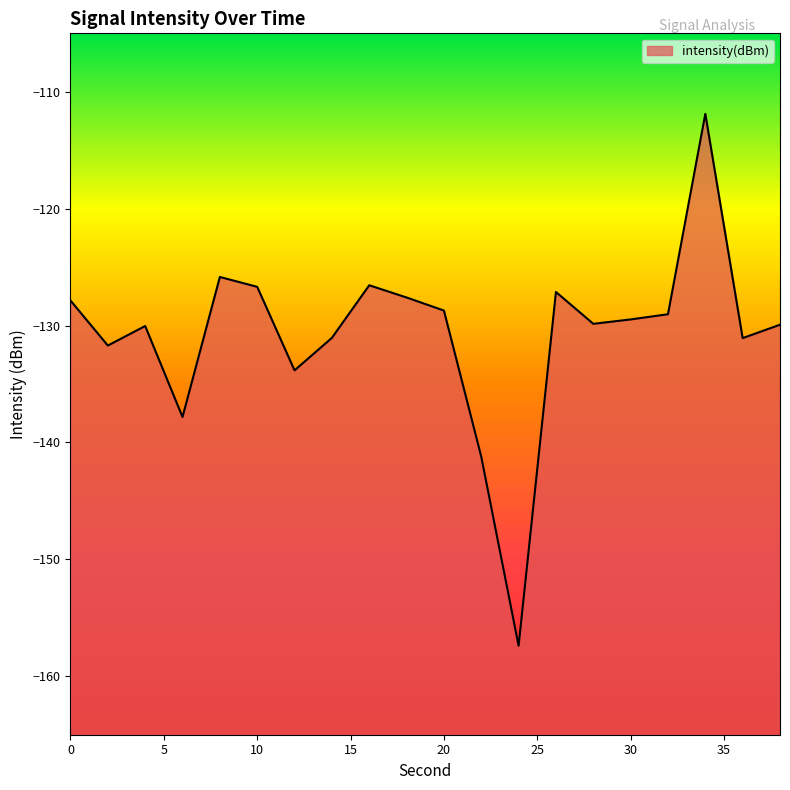

What is the difference between the values at 26 and 24?

30.3